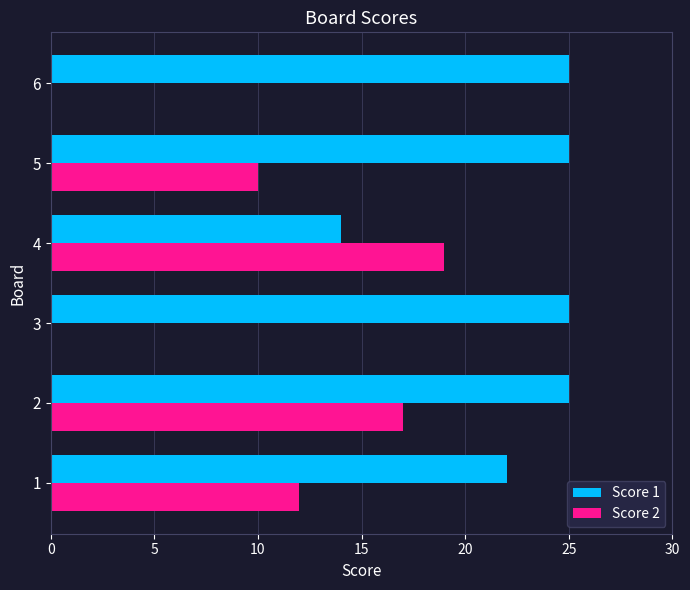

The value of Score 2 at 5 is 4. True or false?

False